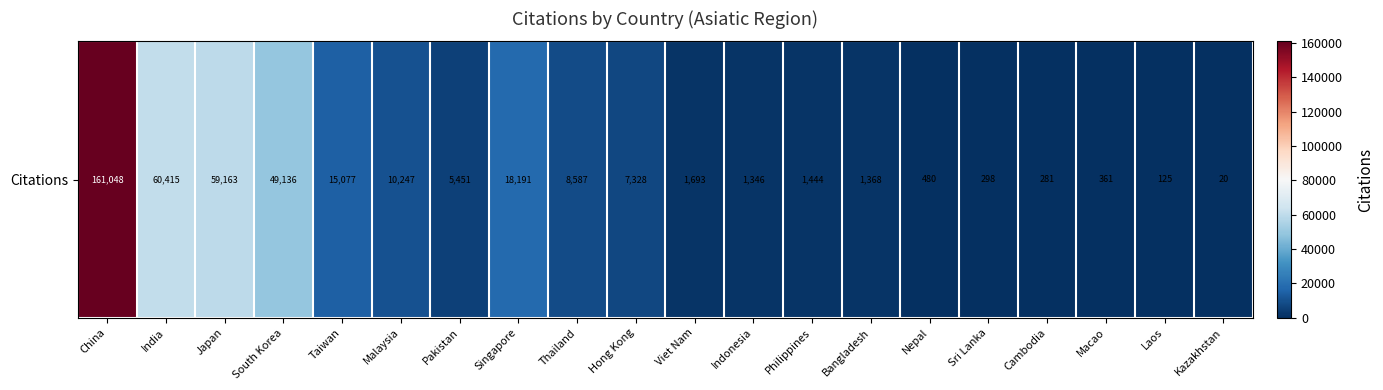

What is the difference between the values at Laos and Bangladesh?

1243